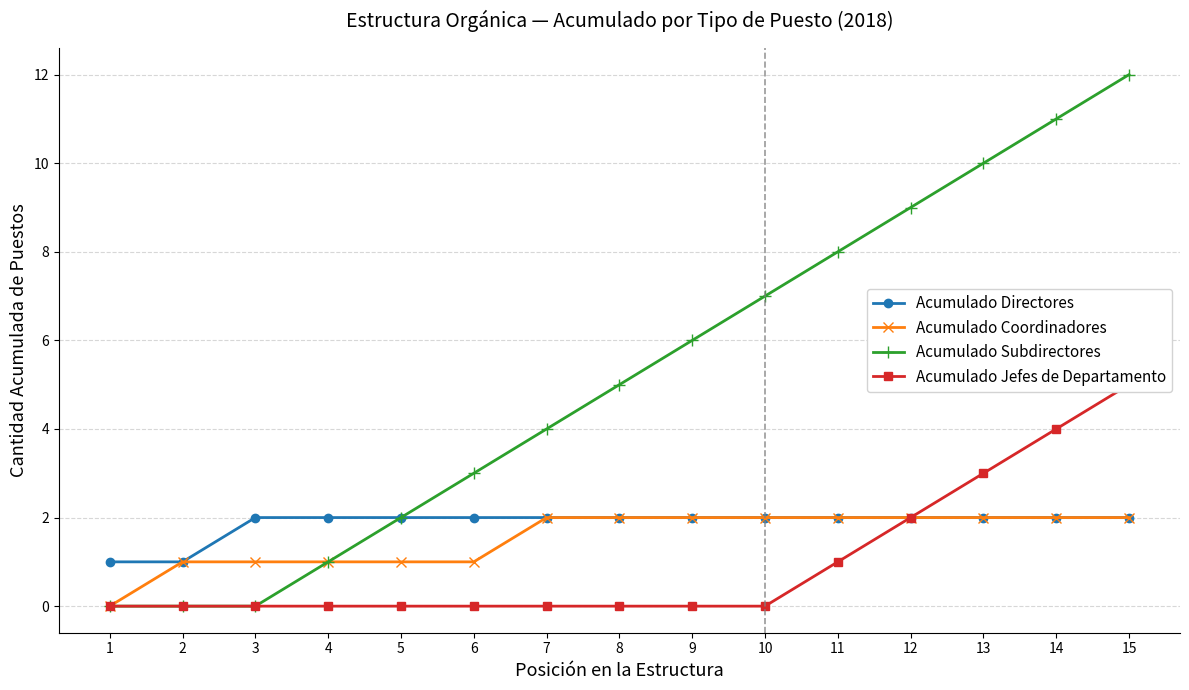

True or false: Acumulado Coordinadores has more than 2 points higher than both neighbors.

False